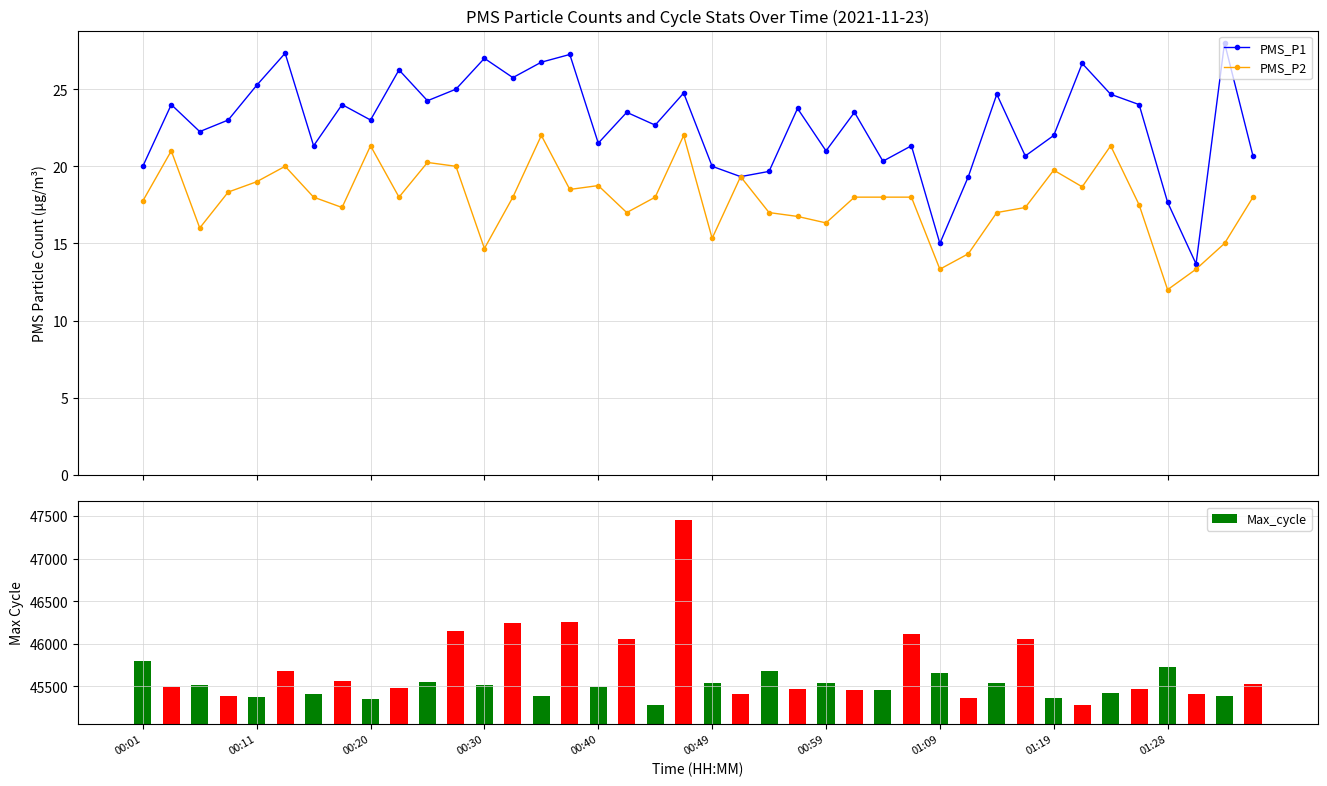

What is the value of the PMS_P1 point at the 27th from the left?

20.3